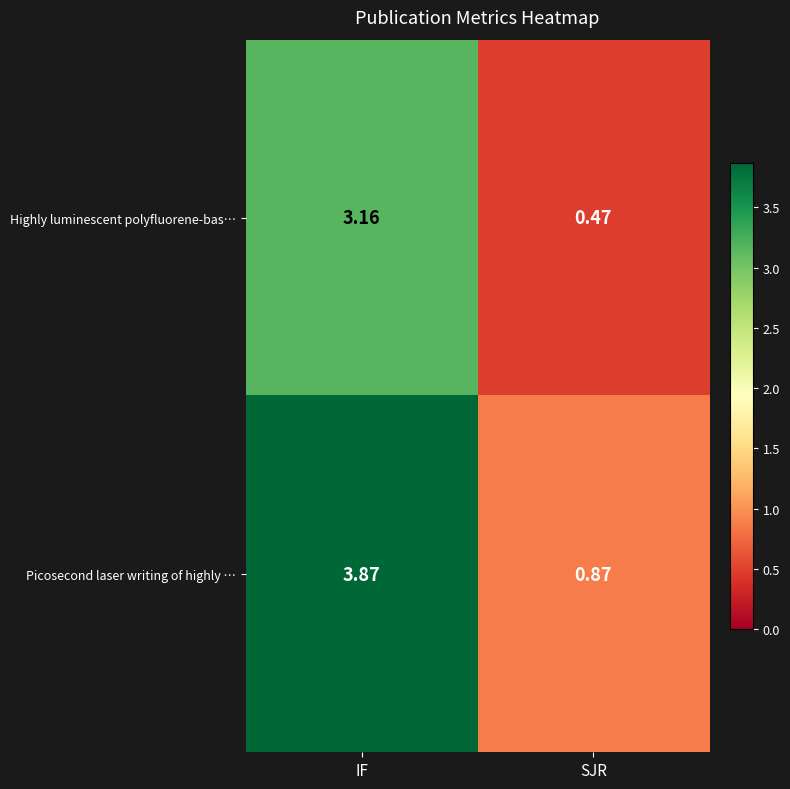

List the series in order of their overall mean, highest first.

Picosecond laser writing of highly …, Highly luminescent polyfluorene-bas…